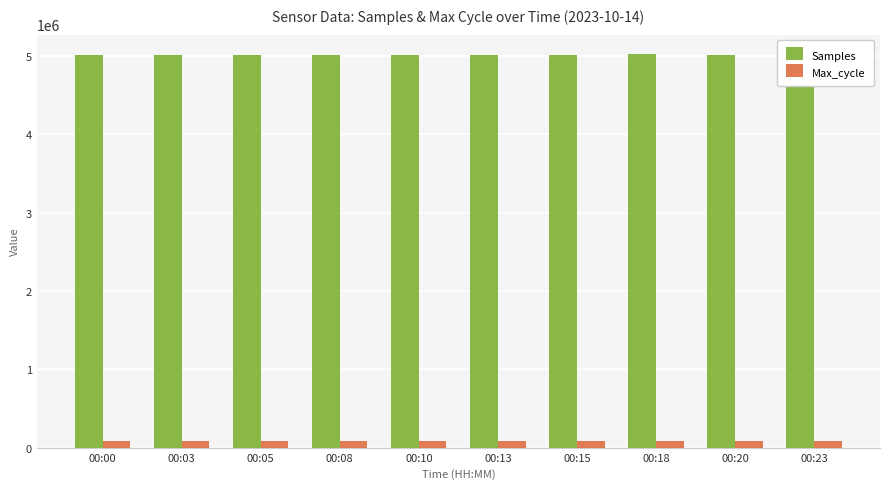

List the series in order of their peak value, highest first.

Samples, Max_cycle